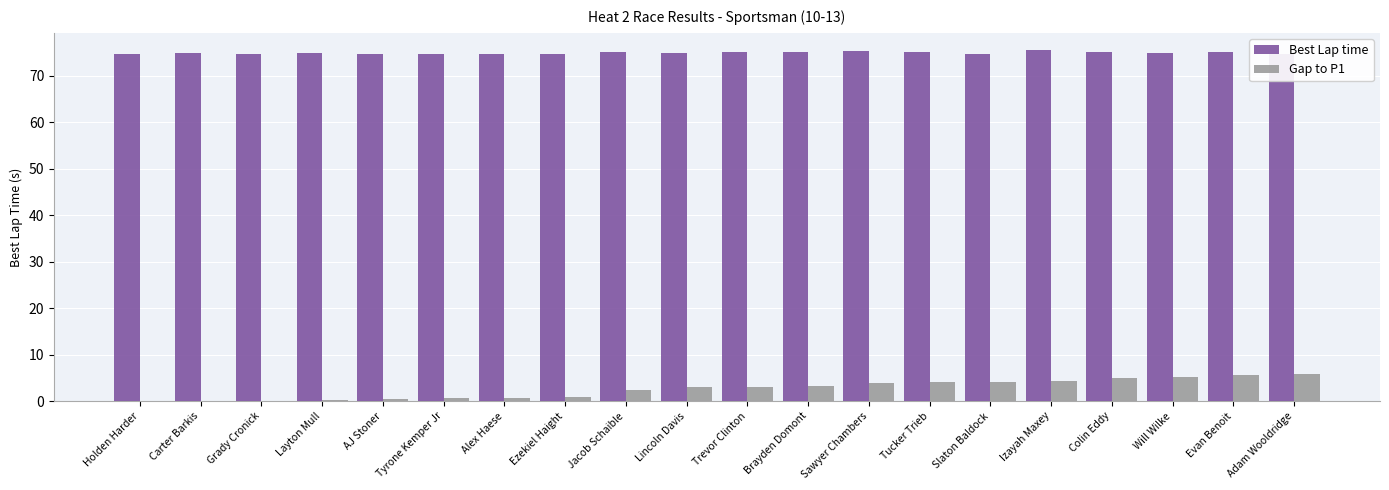

Is the value of Gap to P1 at AJ Stoner greater than the value of Best Lap time at Ezekiel Haight?

No